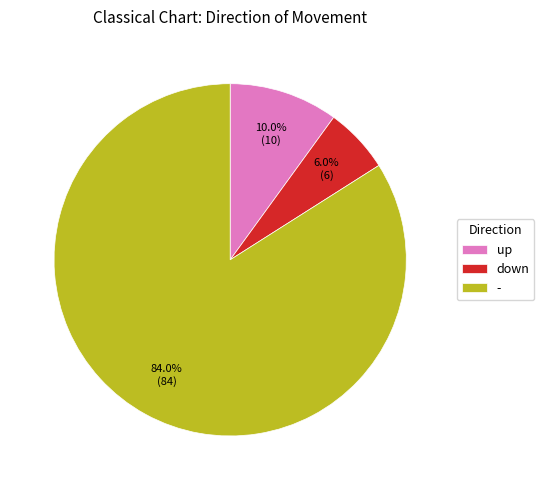

Rank the categories by value from lowest to highest.

down, up, -